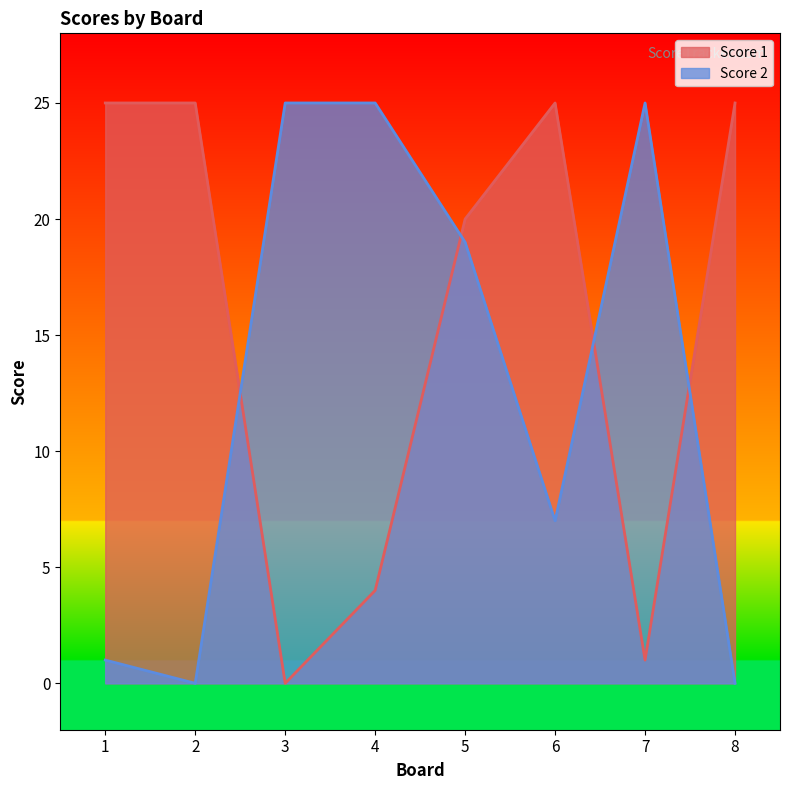

The value of Score 2 at 5 is 19. True or false?

True